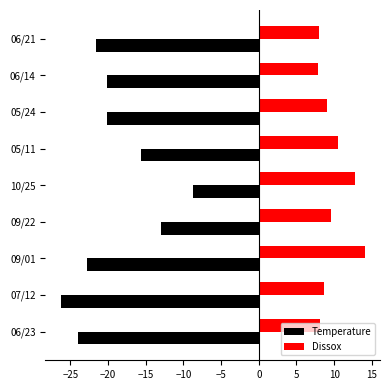

List the series in order of their peak value, highest first.

Dissox, Temperature